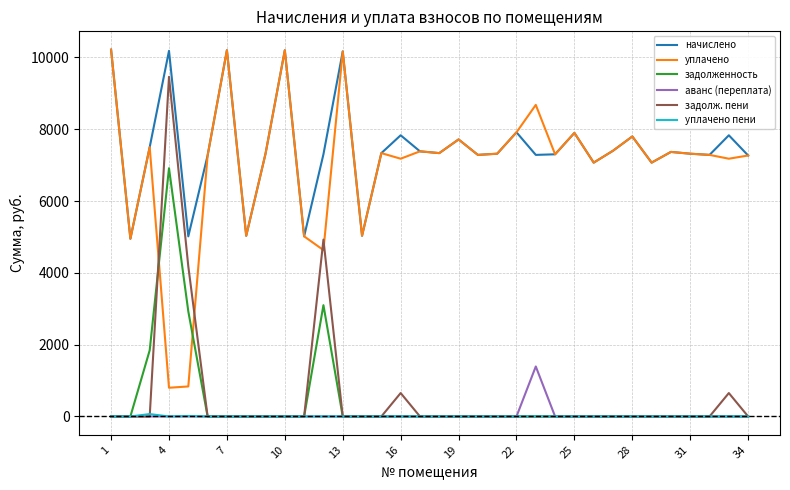

What is the difference between the maximum and second lowest values in the уплачено пени series?

66.7